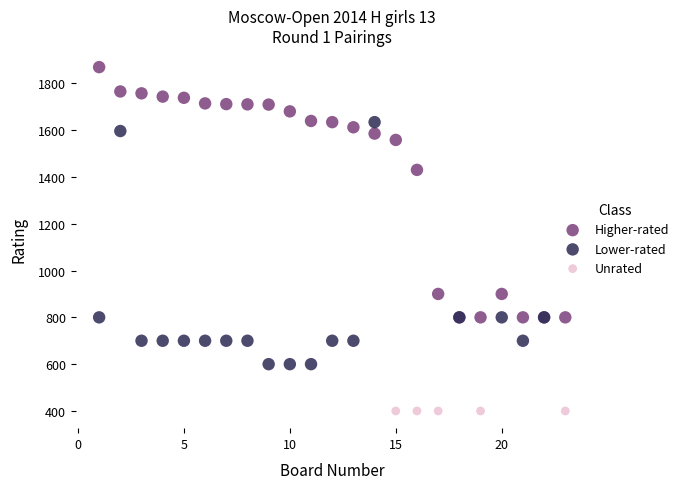

Which series contains the lowest Y value?

Unrated